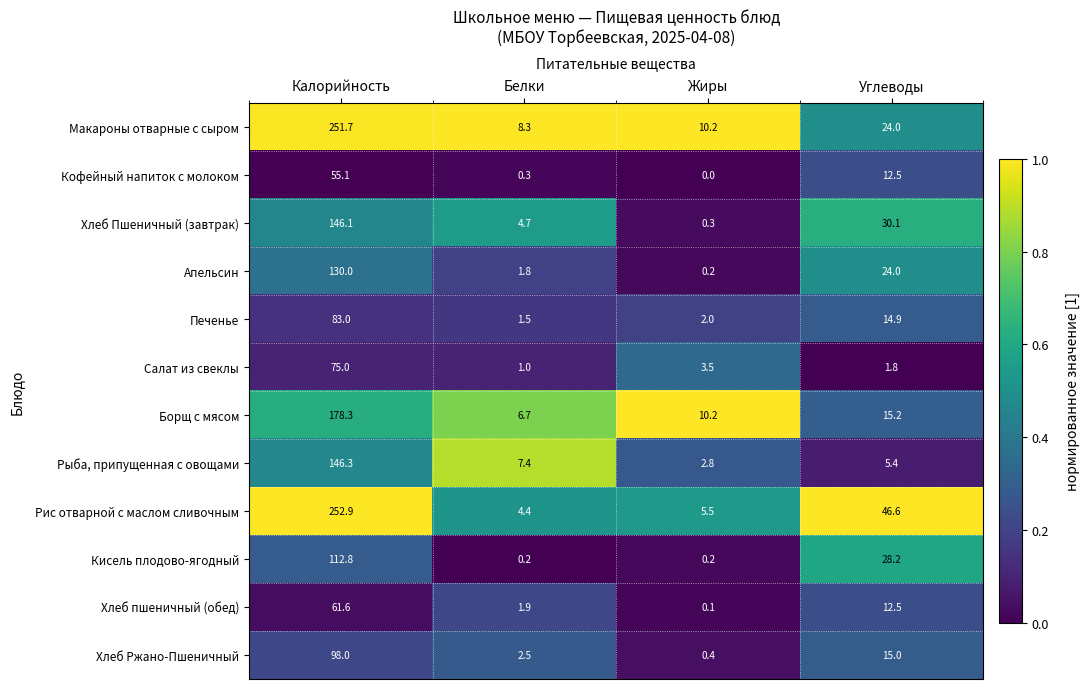

At Калорийность, list the series in order from largest to smallest.

Рис отварной с маслом сливочным, Макароны отварные с сыром, Борщ с мясом, Рыба, припущенная с овощами, Хлеб Пшеничный (завтрак), Апельсин, Кисель плодово-ягодный, Хлеб Ржано-Пшеничный, Печенье, Салат из свеклы, Хлеб пшеничный (обед), Кофейный напиток с молоком